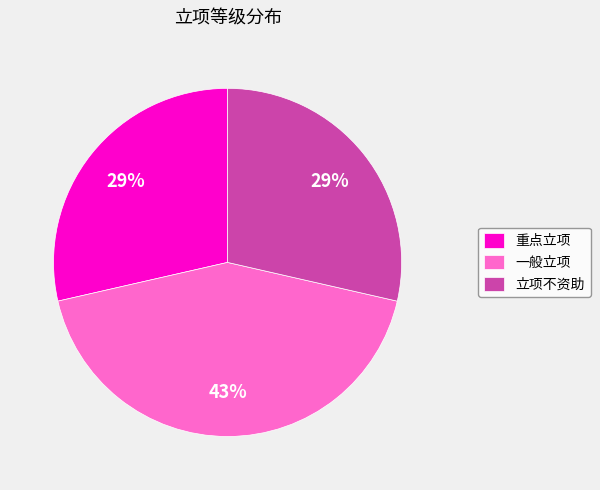

What percentage is the 立项不资助 slice, to the nearest percent?

29%